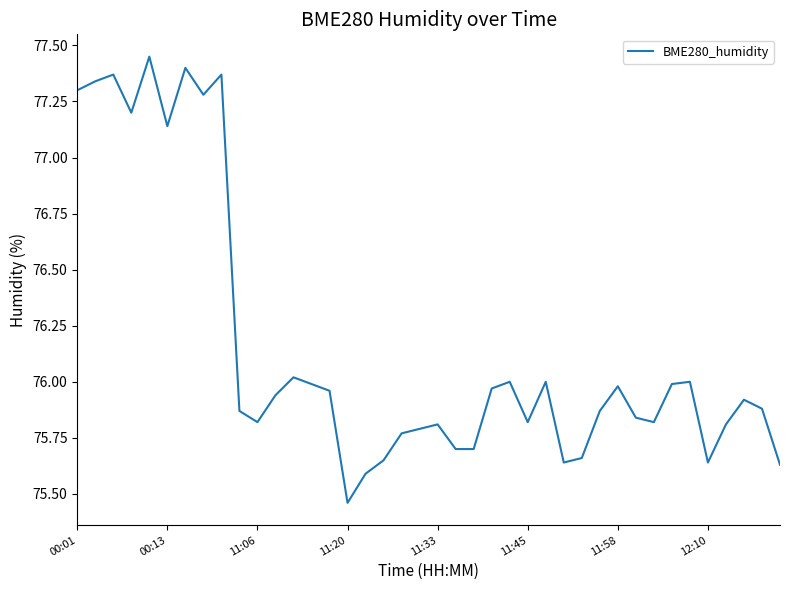

Reading left to right, list all the values displayed in this chart.

77.3	77.3	77.4	77.2	77.5	77.1	77.4	77.3	77.4	75.9	75.8	75.9	76.0	76.0	76.0	75.5	75.6	75.7	75.8	75.8	75.8	75.7	75.7	76.0	76.0	75.8	76.0	75.6	75.7	75.9	76.0	75.8	75.8	76.0	76.0	75.6	75.8	75.9	75.9	75.6